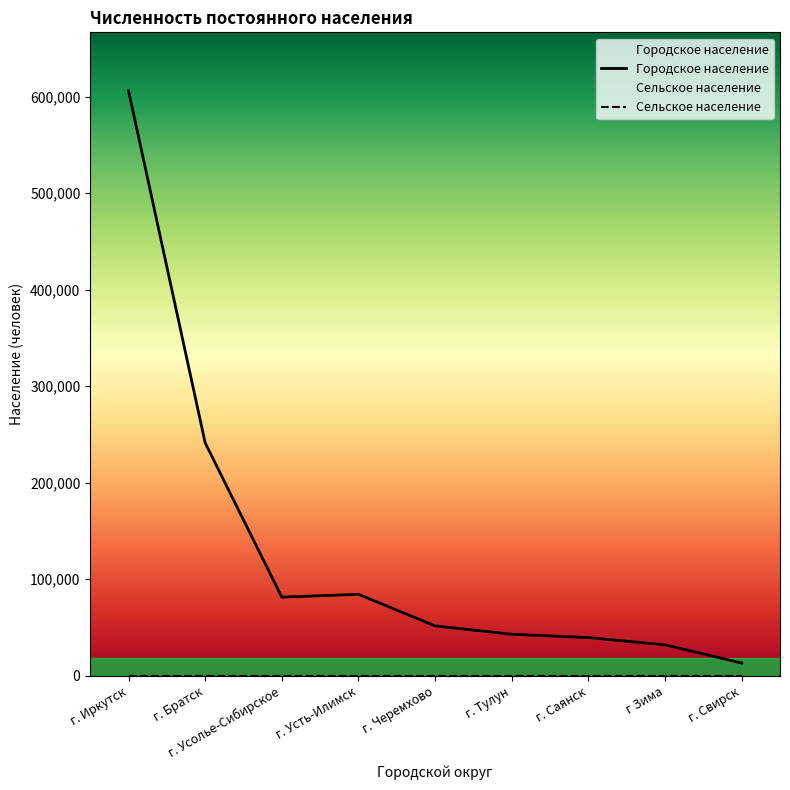

Rank the categories by value from highest to lowest.

г. Иркутск, г. Братск, г. Усть-Илимск, г. Усолье-Сибирское, г. Черемхово, г. Тулун, г. Саянск, г Зима, г. Свирск